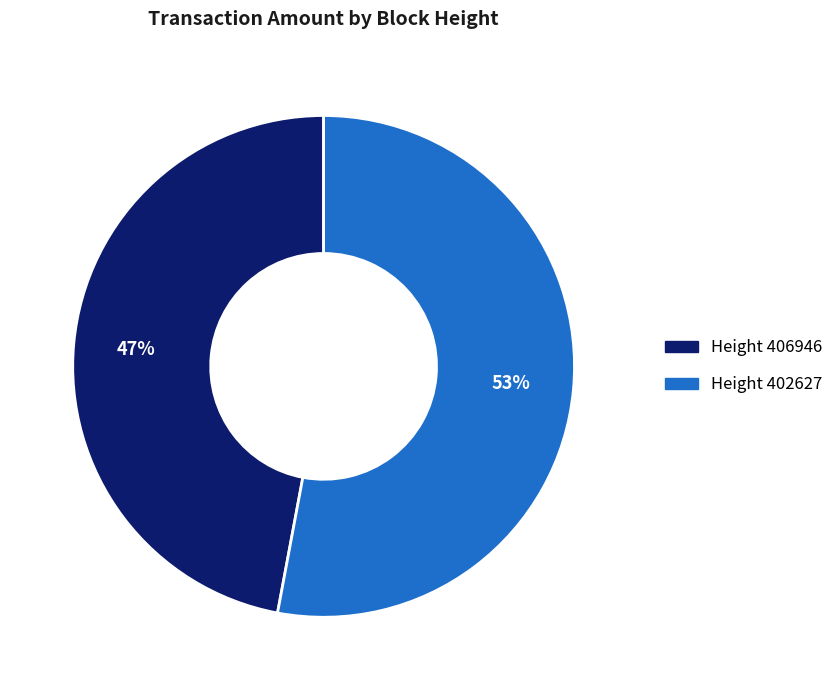

Which category has the smallest portion of the pie?

Height 406946